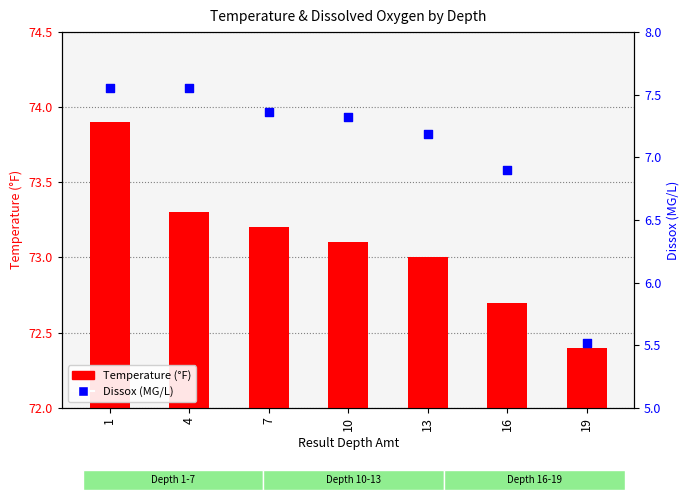

What are all the series names shown in the legend?

Temperature, Dissox